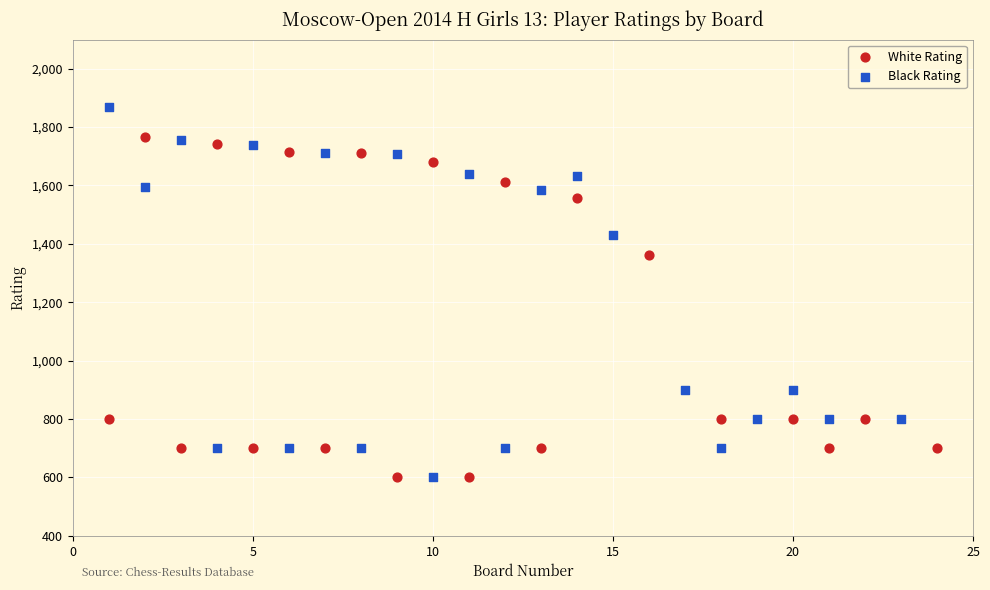

Which series contains the highest Y value?

Black Rating